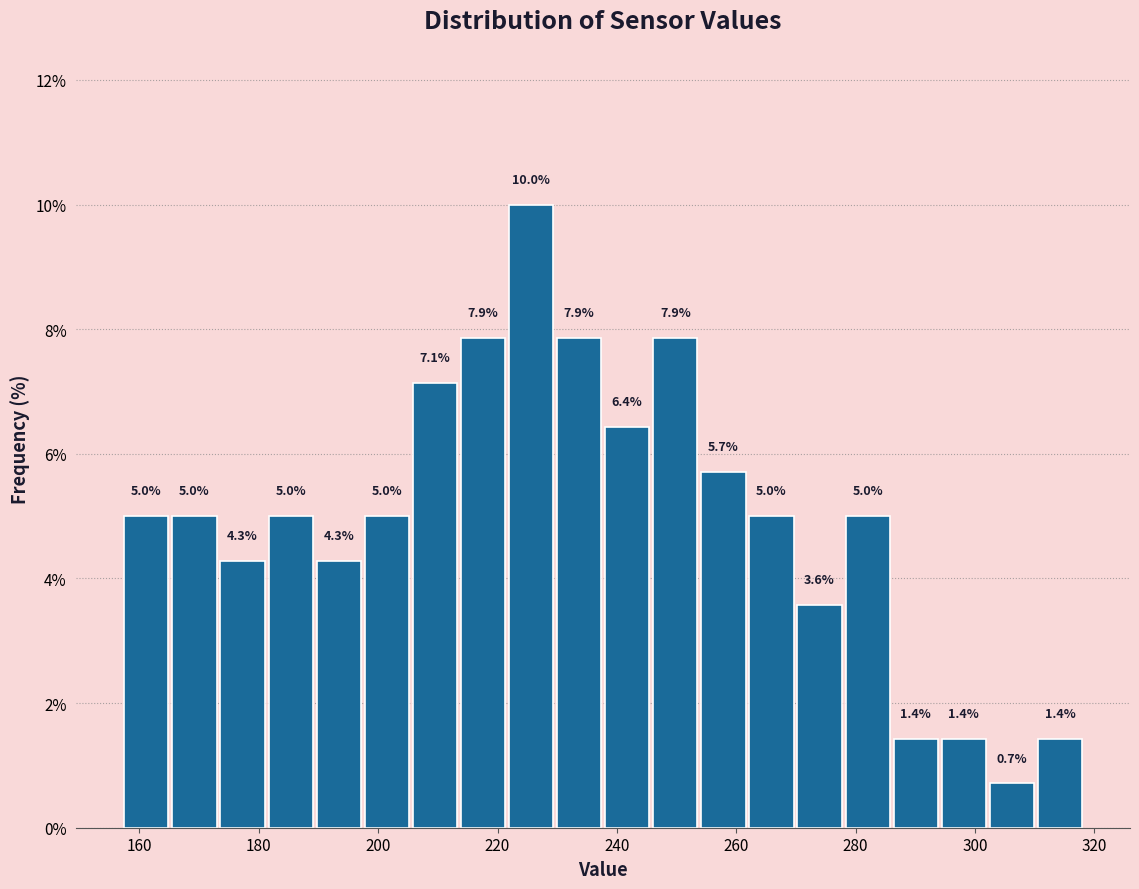

How tall is the bar that spans 190 to 198 on the x-axis? The bar edges are not printed on the chart, so give them approximately, as read against the axis.

4.3